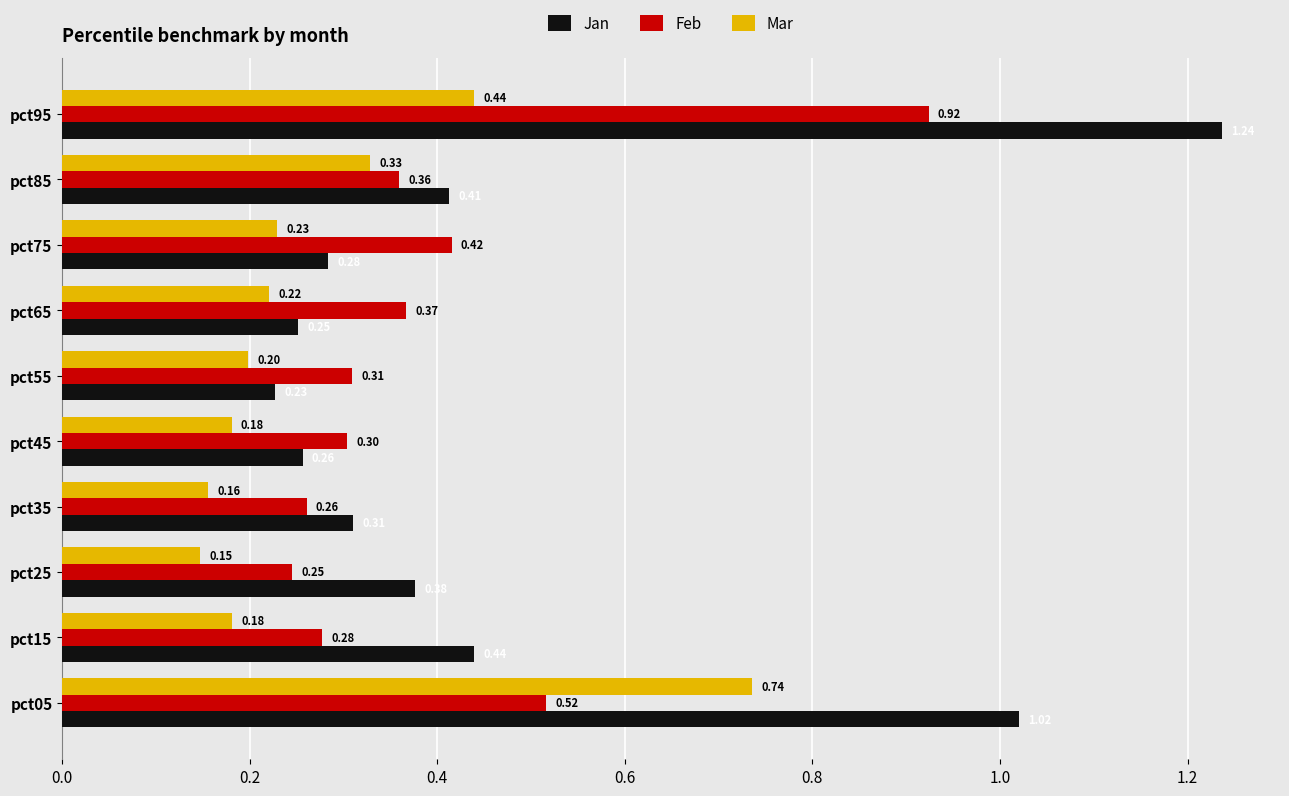

Count the Mar values in the range 0 to 1.

10